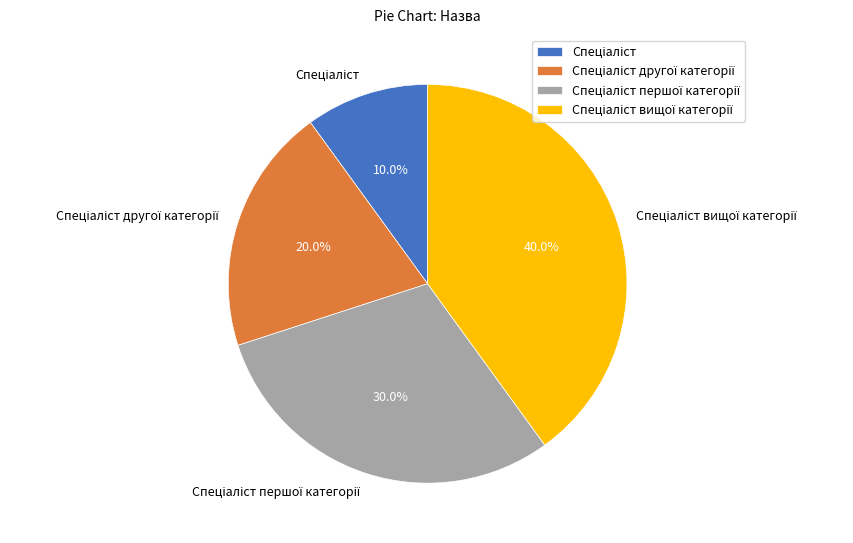

Is there any slice that represents more than half of the pie?

No